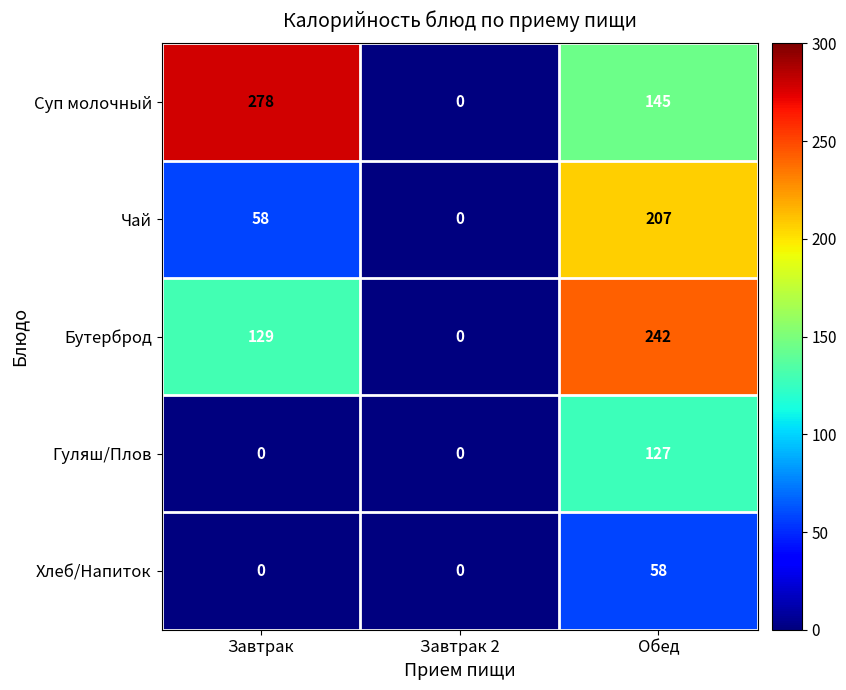

Reading left to right, extract all data points from this chart.

Суп молочный: 278	0	145
Чай: 58	0	207
Бутерброд: 129	0	242
Гуляш/Плов: 0	0	127
Хлеб/Напиток: 0	0	58